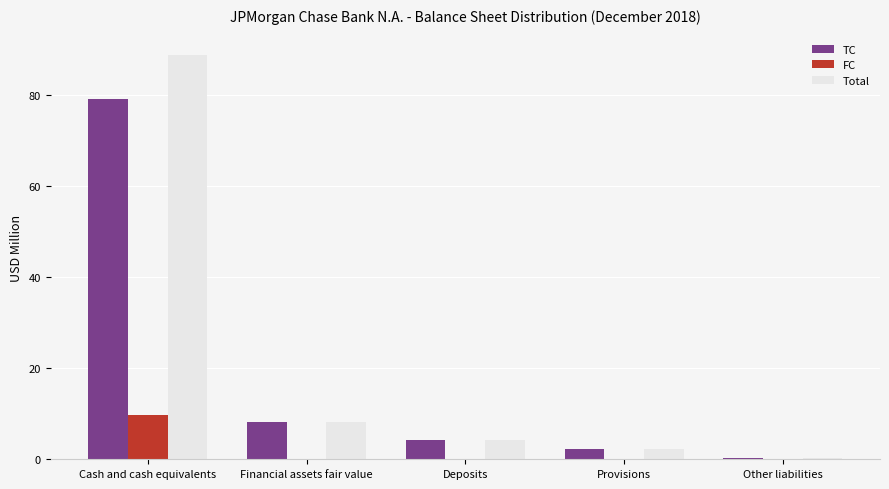

At which category is the sum across all series the highest?

Cash and cash equivalents